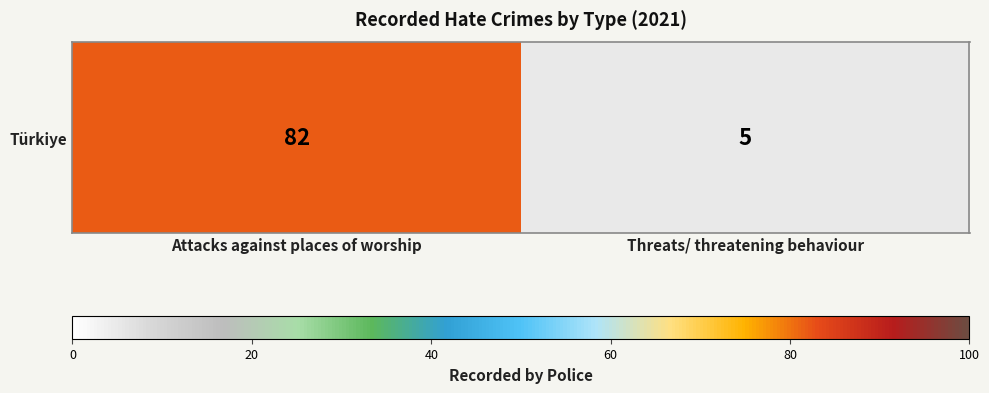

What is the change in value from Attacks against places of worship to Threats/ threatening behaviour?

-77